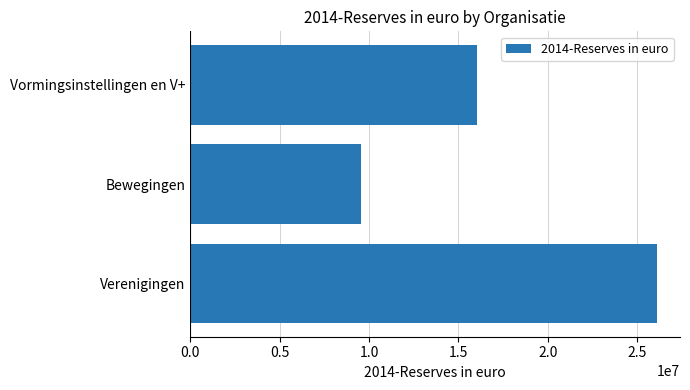

How many values are below 16029481?

1